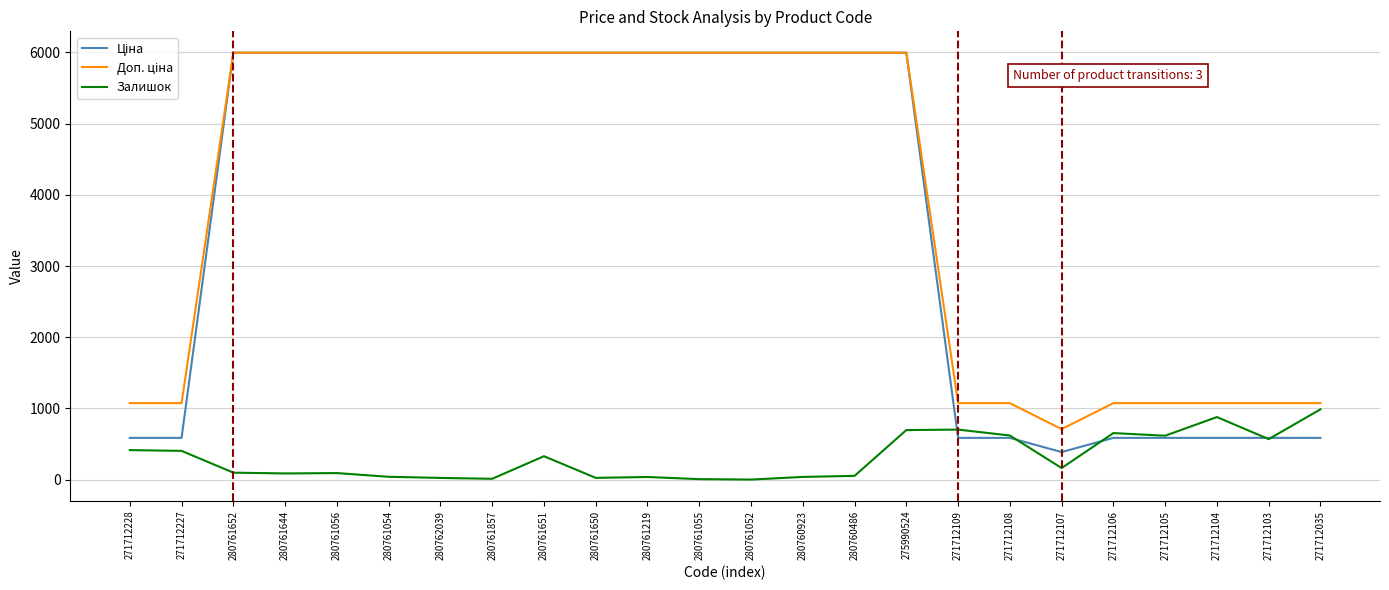

What is the maximum value shown in the chart?

5996.8